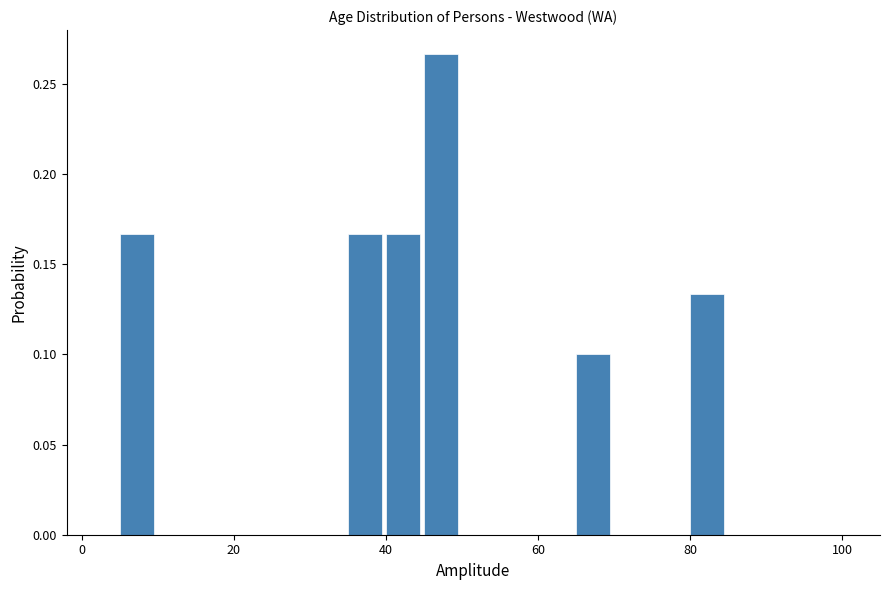

Read against the x-axis, roughly where is the centre of the tallest bar?

48